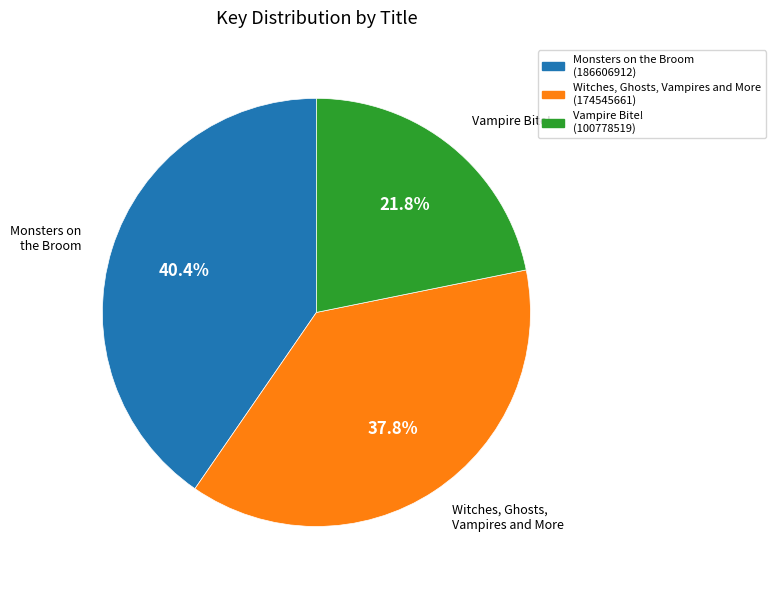

Which category has the smallest portion of the pie?

Vampire Bite! (100778519)